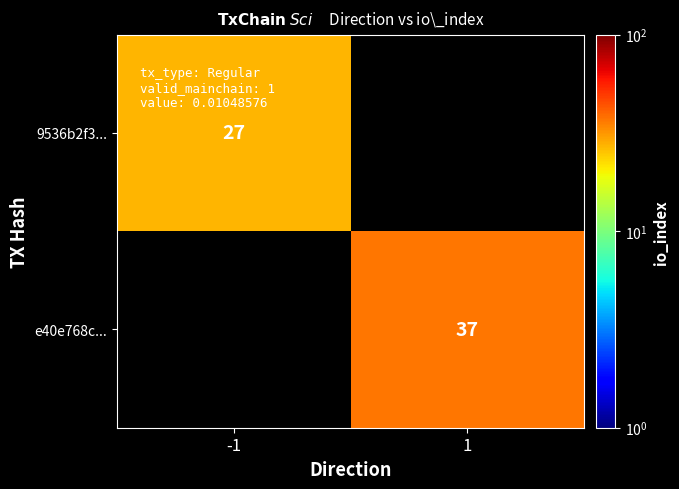

The value of e40e768c... at 1 is 37.0. True or false?

True